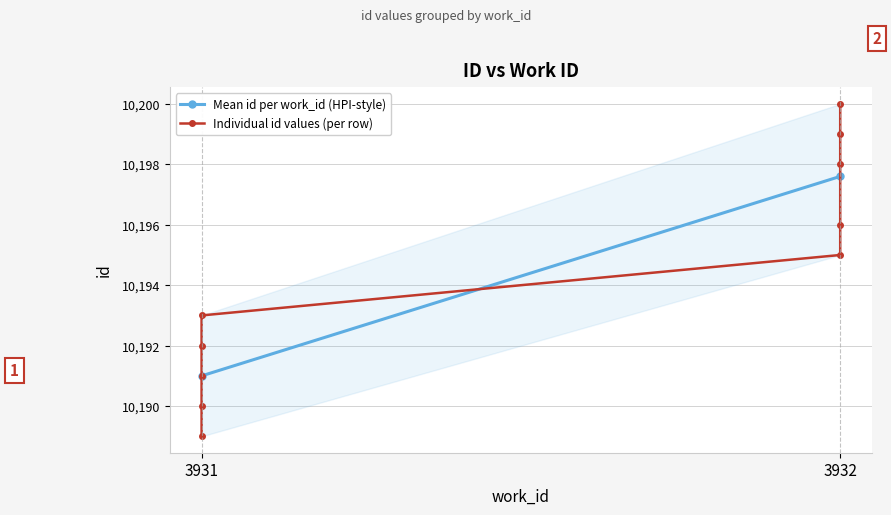

True or false: the data shows 6119 at 3931.

False